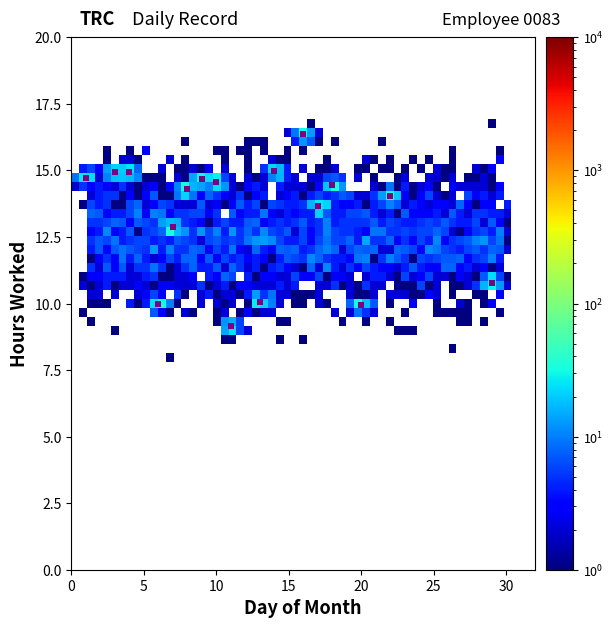

What is the range of X values (max minus min)?

28.0